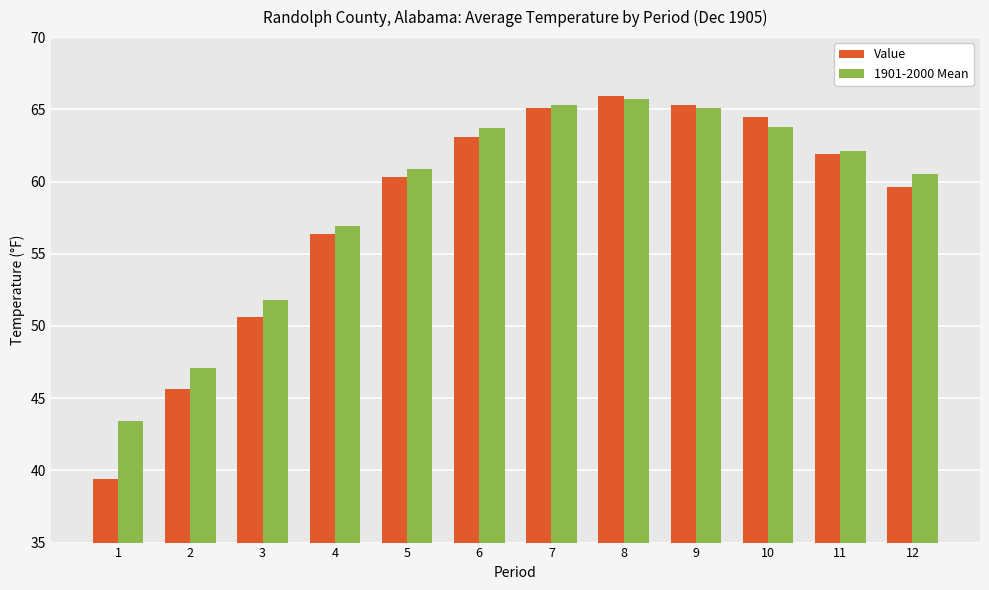

Which series has the widest spread of values?

Value